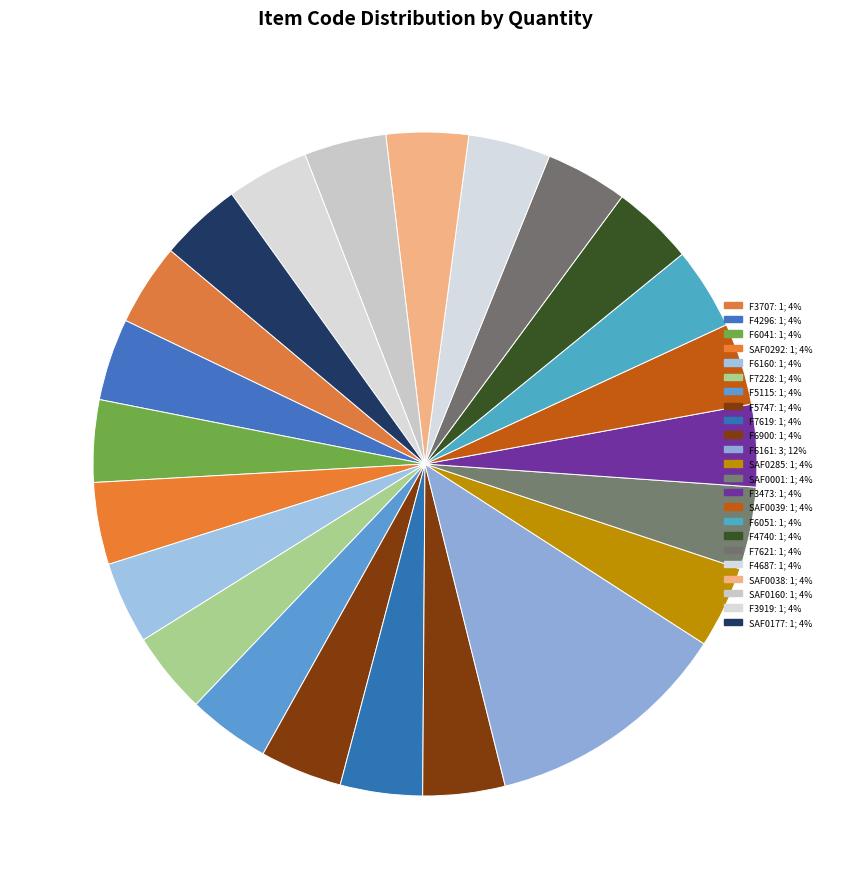

Count the number of slices in the pie.

23